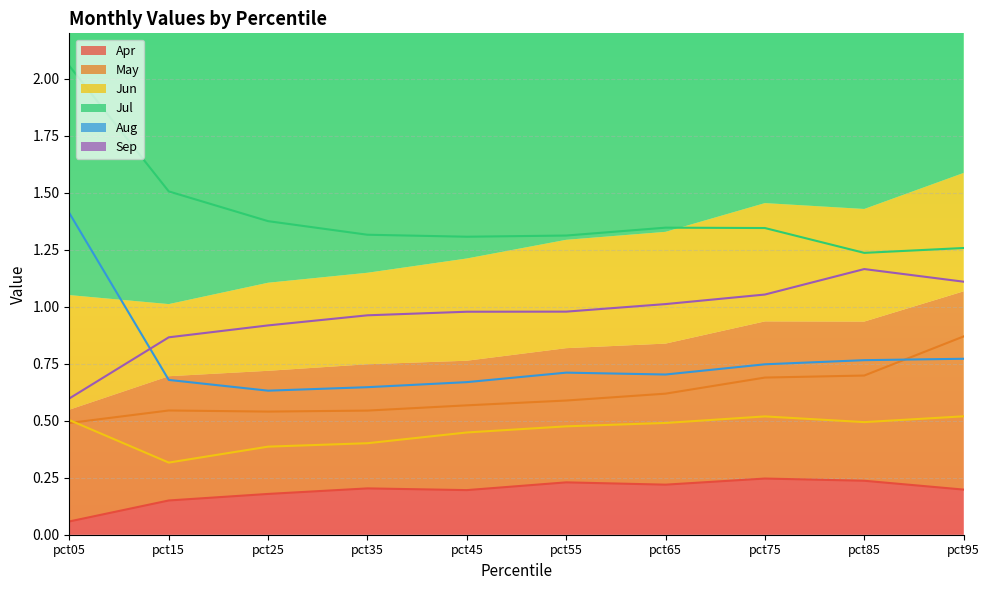

What is the difference between the second highest and second lowest values in the Apr series?

0.1